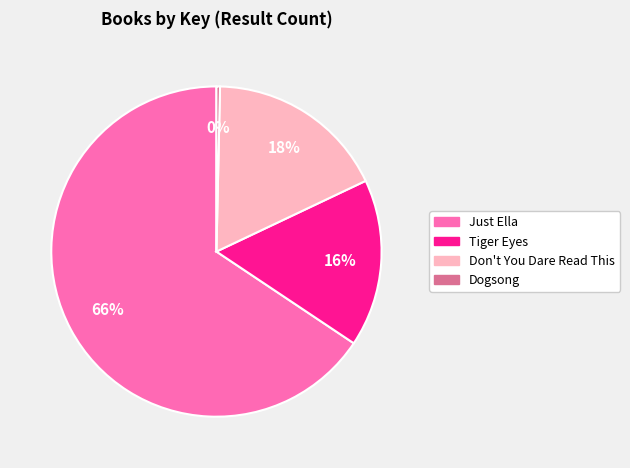

How many segments does this pie chart have?

4